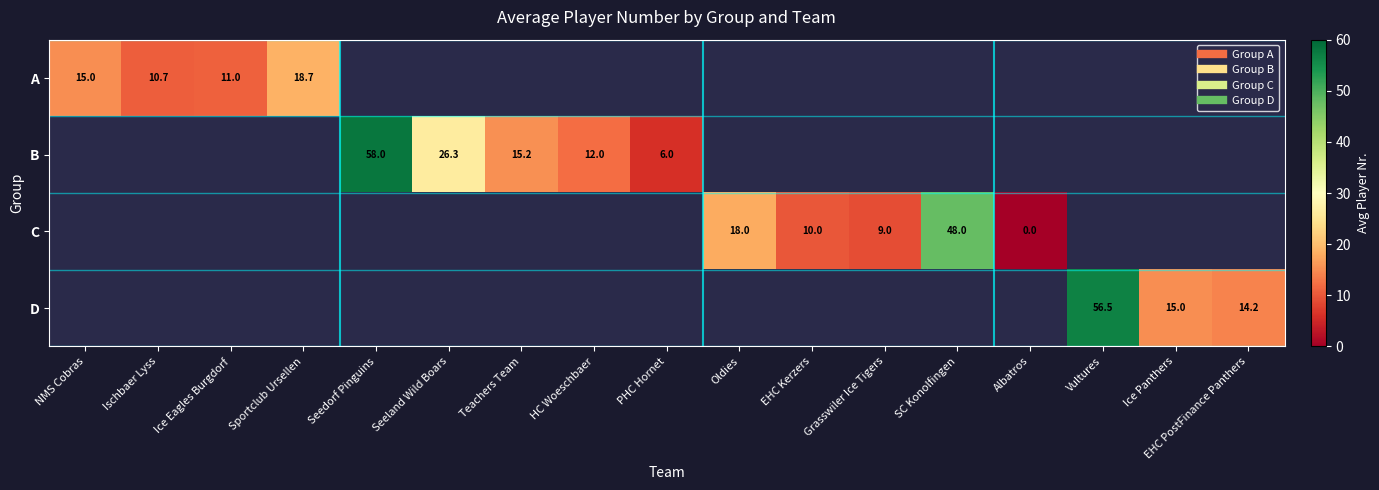

At which category does the chart reach its minimum across all series?

Albatros